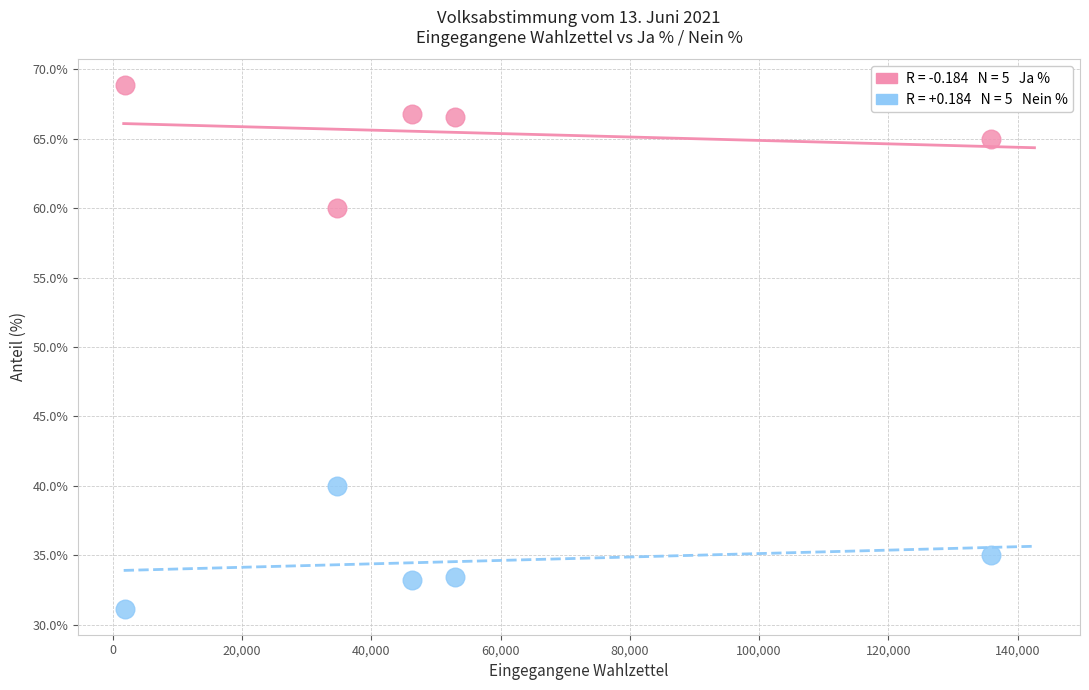

Across all data points, what is the range of Y values (max minus min)?

37.6